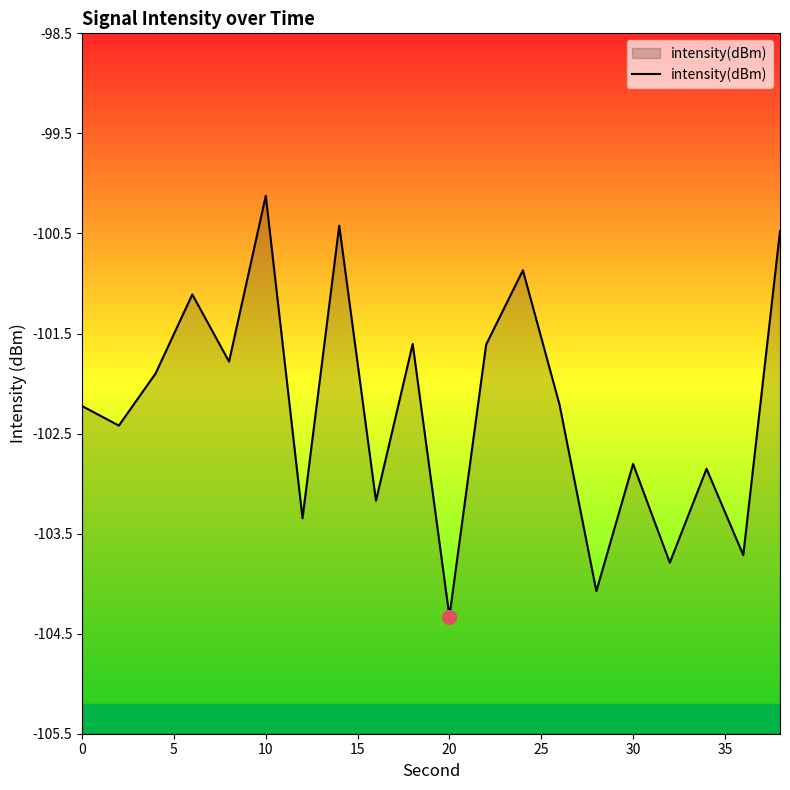

At which category does the chart reach its peak across all series?

10